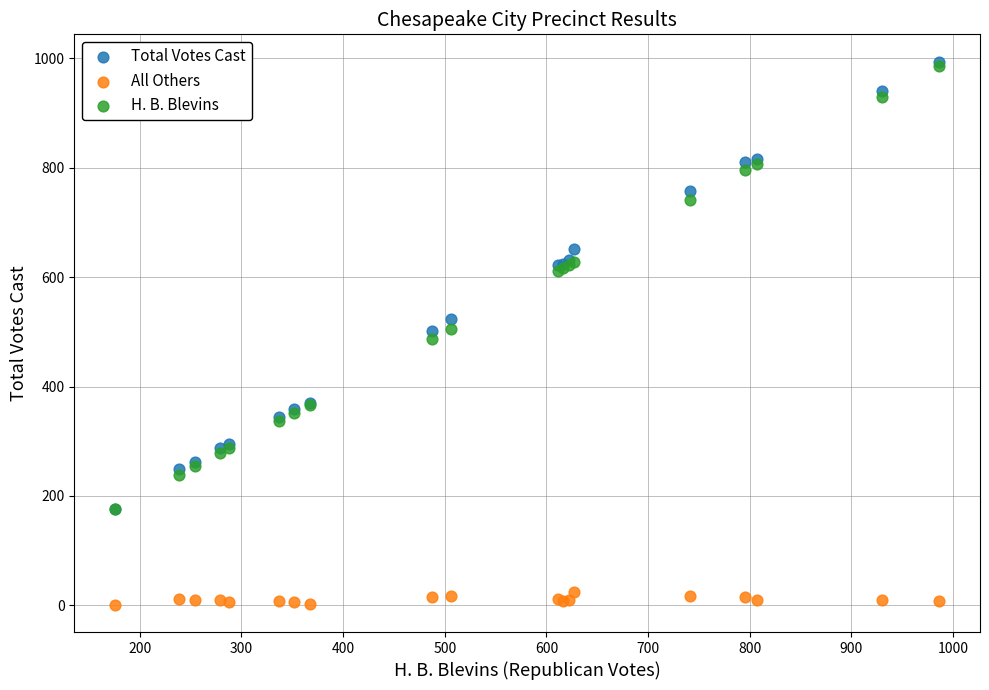

What are all the series names shown in the legend?

Total Votes Cast, All Others, H. B. Blevins